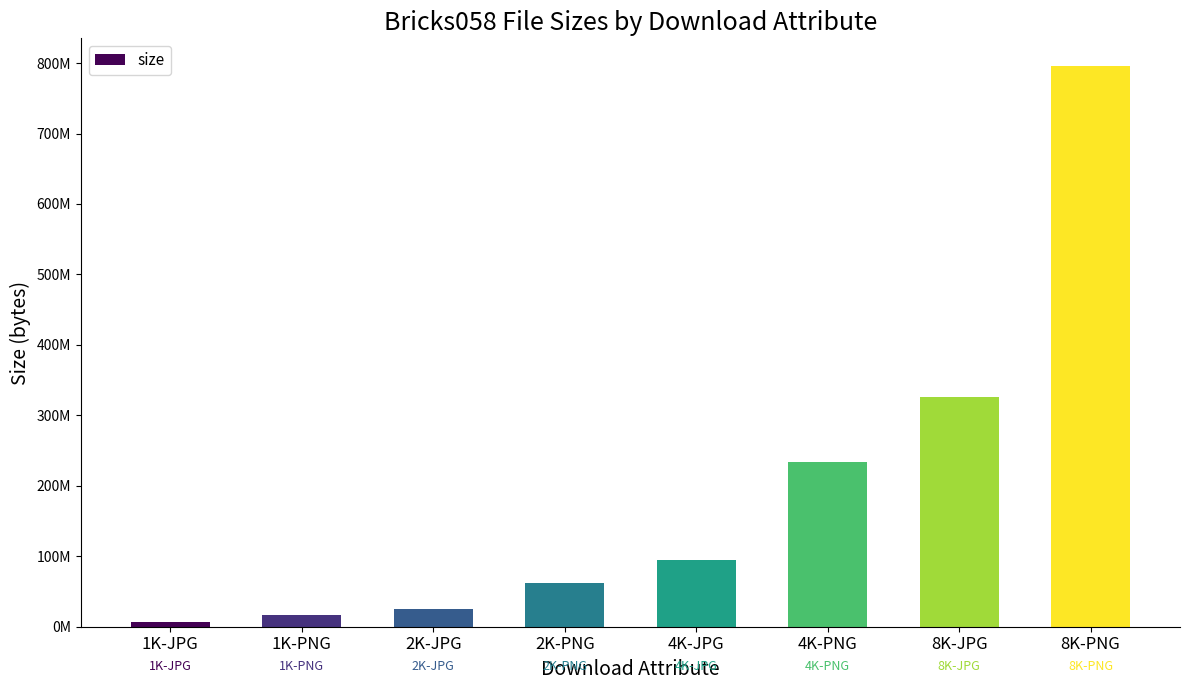

What is the greatest value displayed?

795352358